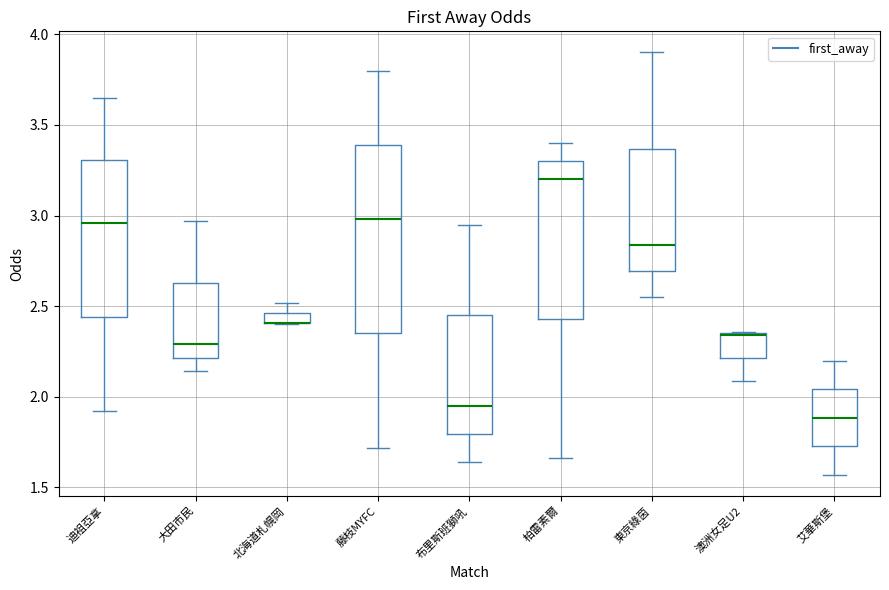

Where does the upper whisker of the box for 大田市民 end on the y-axis? The values are not printed on the chart, so give them approximately, as read against the axis.

2.95